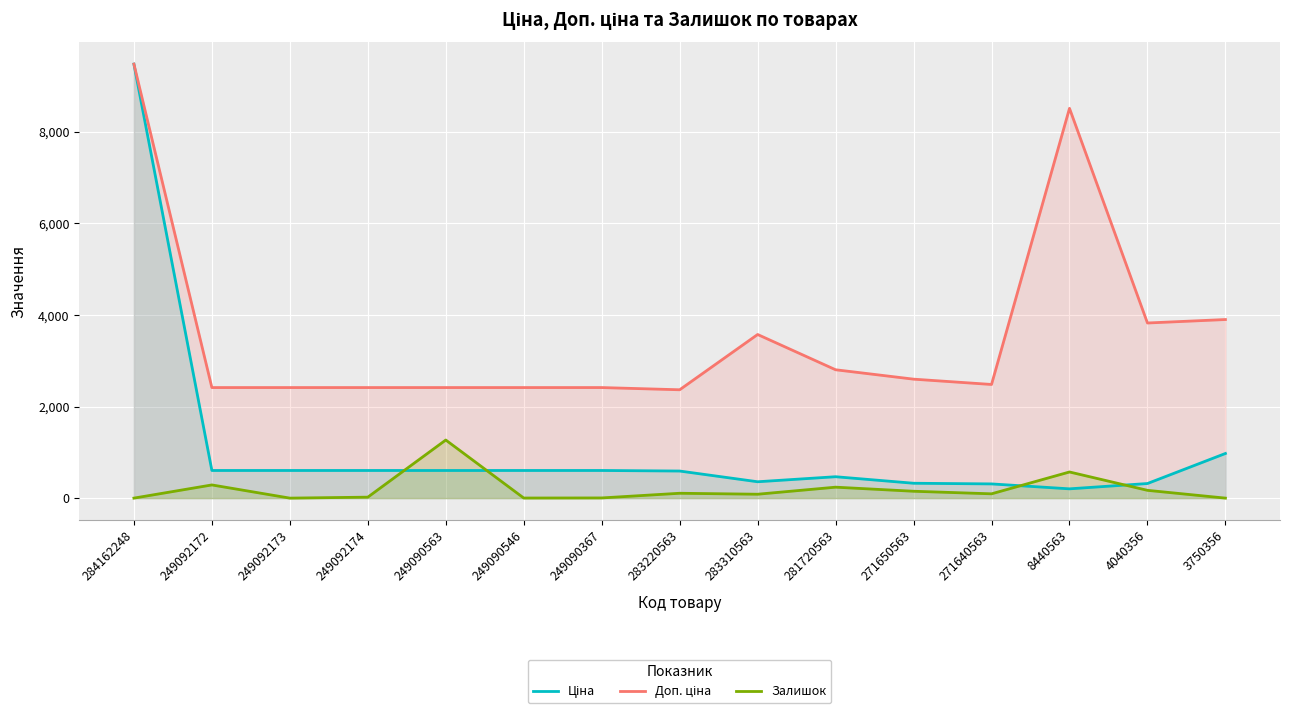

What is the sum of all Залишок values?

2999.0